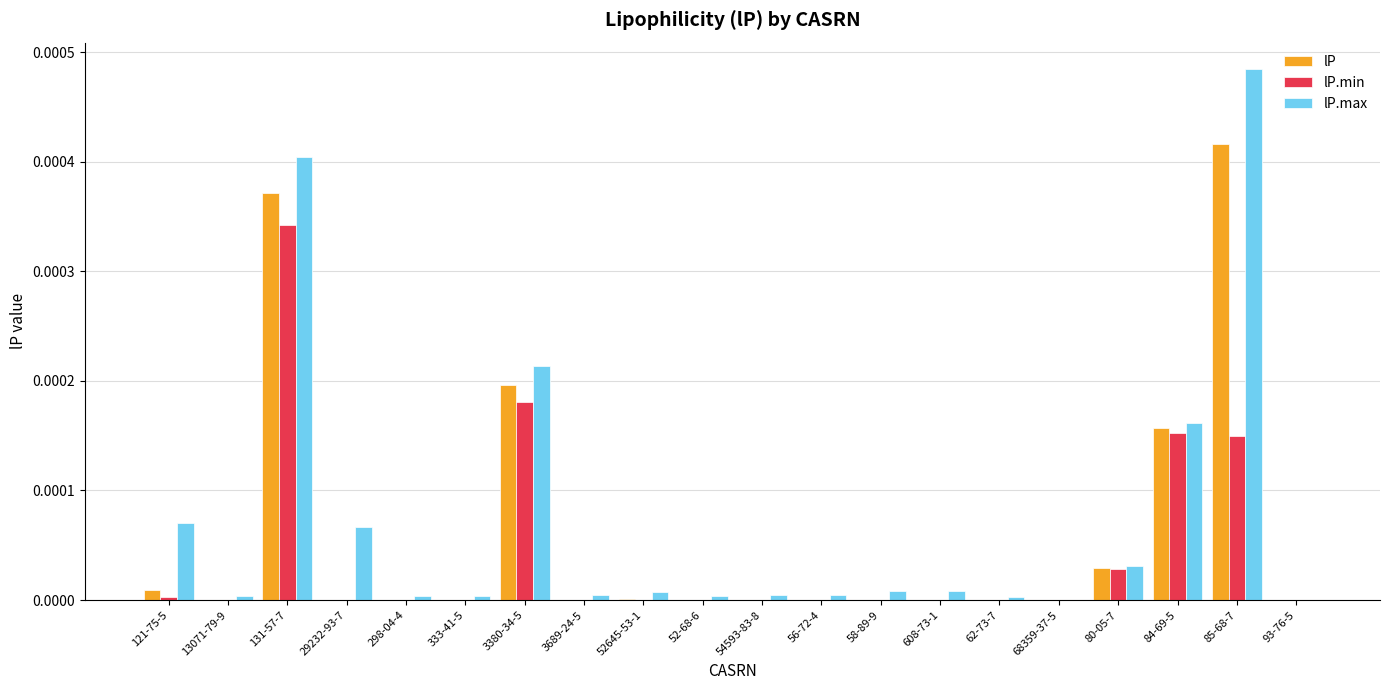

How many groups of bars are there?

20